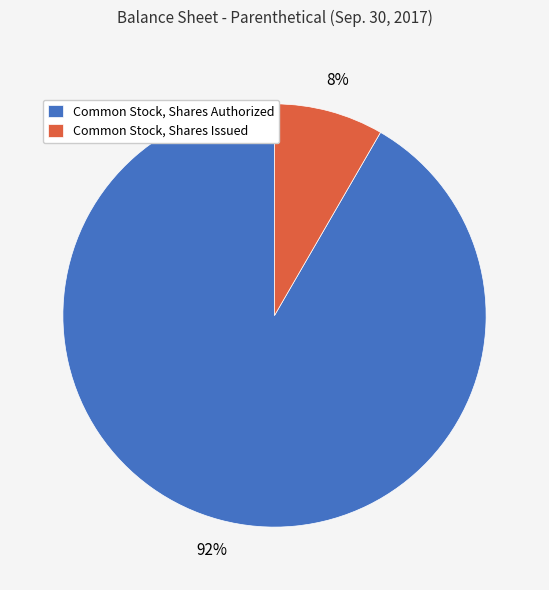

The Common Stock, Shares Authorized slice represents 85% of the pie. True or false?

False